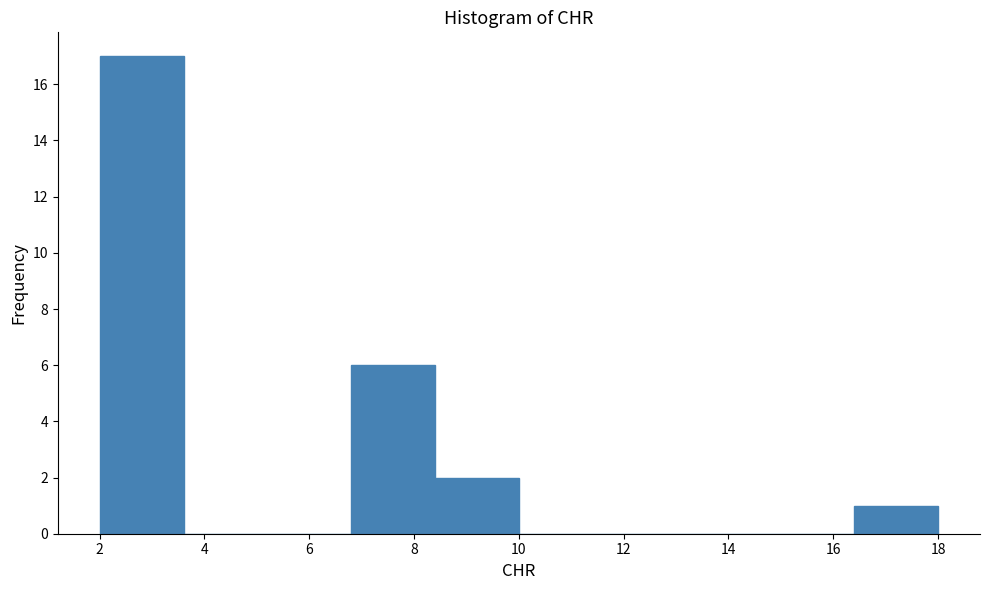

Reading left to right, list every bar in this chart as the range it spans on the x-axis followed by its height. The values are not printed on the chart, so give them approximately, as read against the axis.

2.0 to 3.6: 17
3.6 to 5.2: 0
5.2 to 6.8: 0
6.8 to 8.4: 6
8.4 to 10.0: 2
10.0 to 11.6: 0
11.6 to 13.2: 0
13.2 to 14.8: 0
14.8 to 16.4: 0
16.4 to 18.0: 1